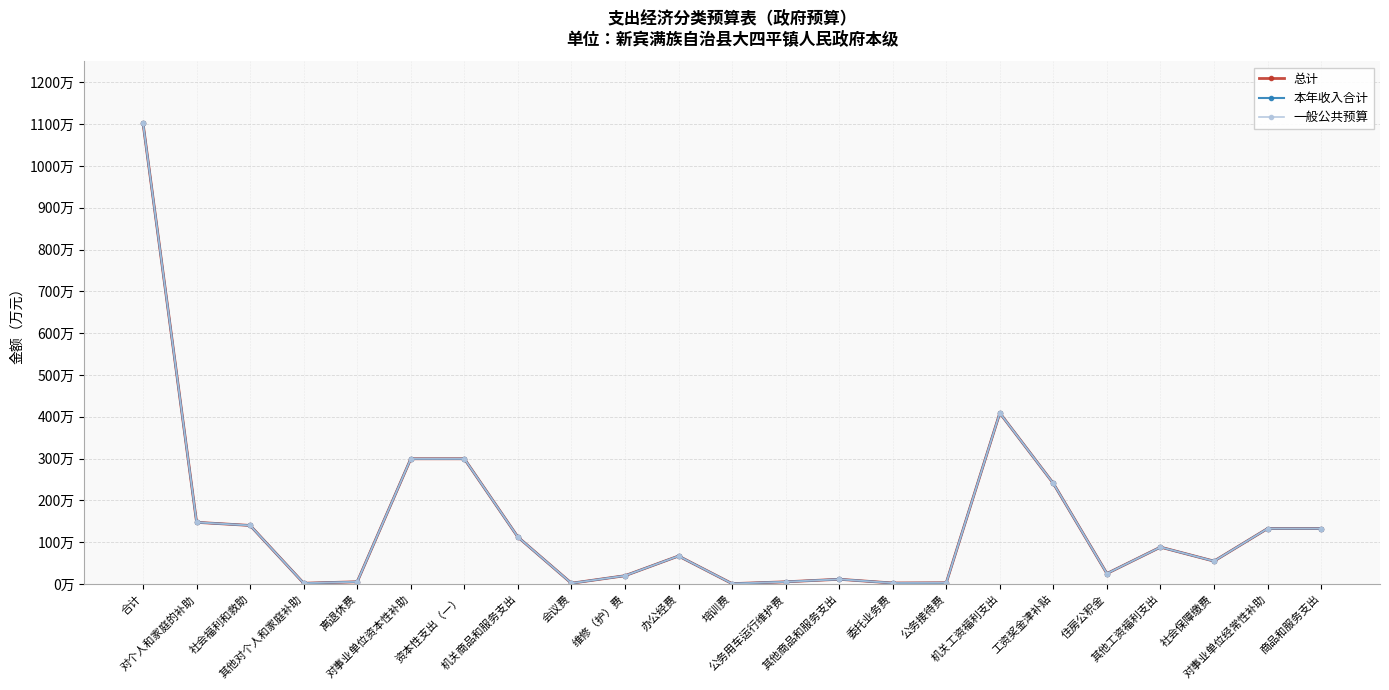

Is this an area chart (filled region under the line)?

No